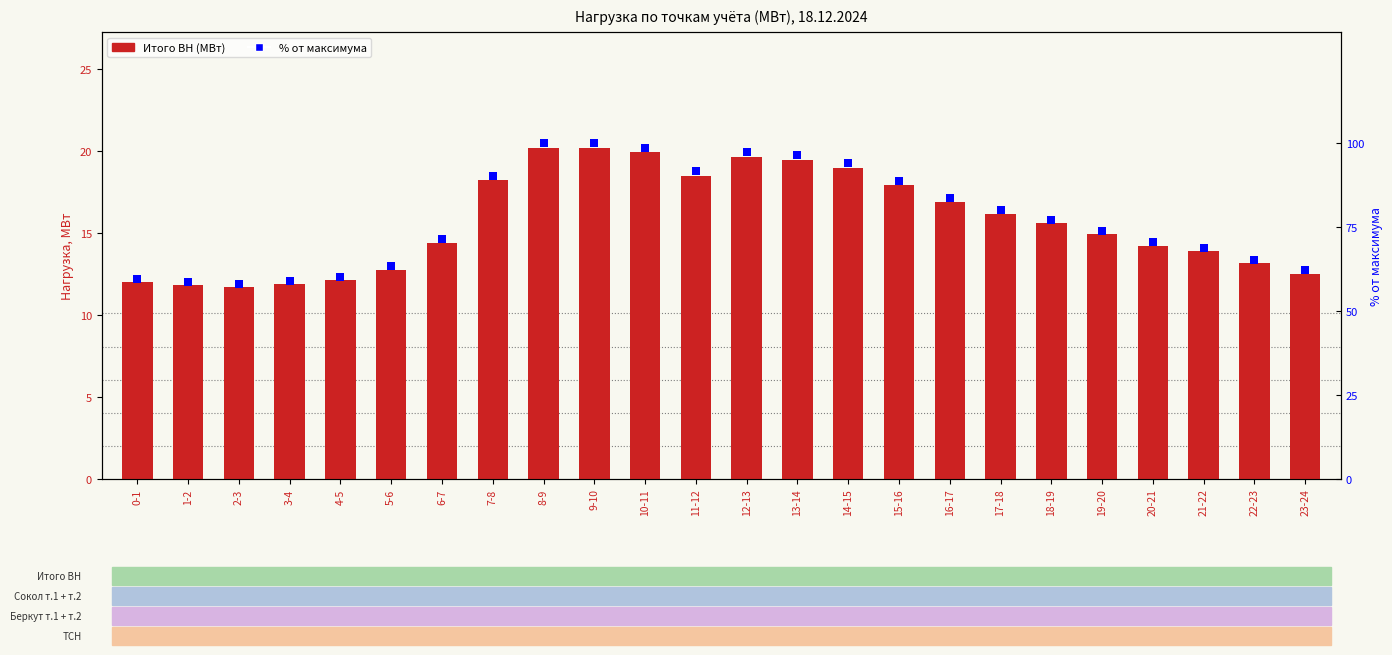

Which series has the widest spread of Y values?

% от макс.